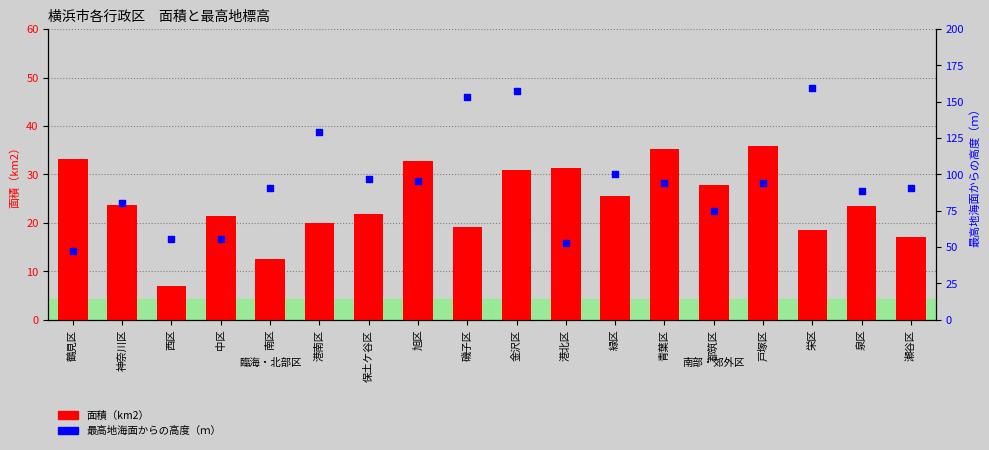

What is the total value across all series at 南区?

103.7